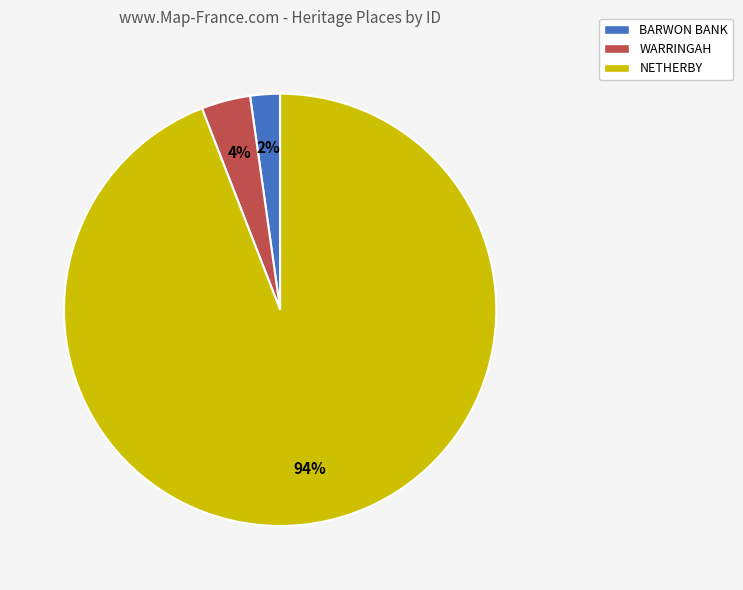

Combined, do NETHERBY and BARWON BANK account for over 50%?

Yes